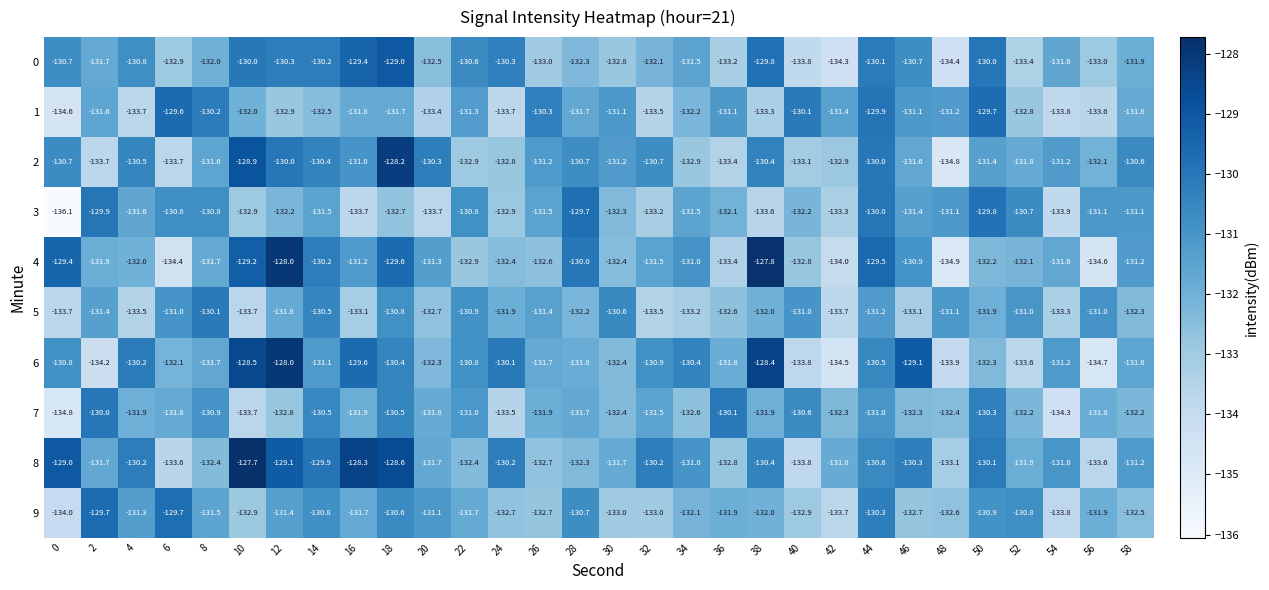

Which series has the largest range (max minus min)?

4